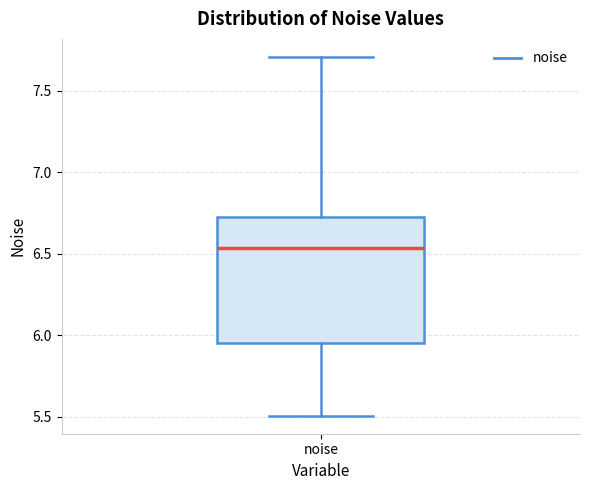

Where does the median line of the box for noise sit on the y-axis? The values are not printed on the chart, so give them approximately, as read against the axis.

6.55